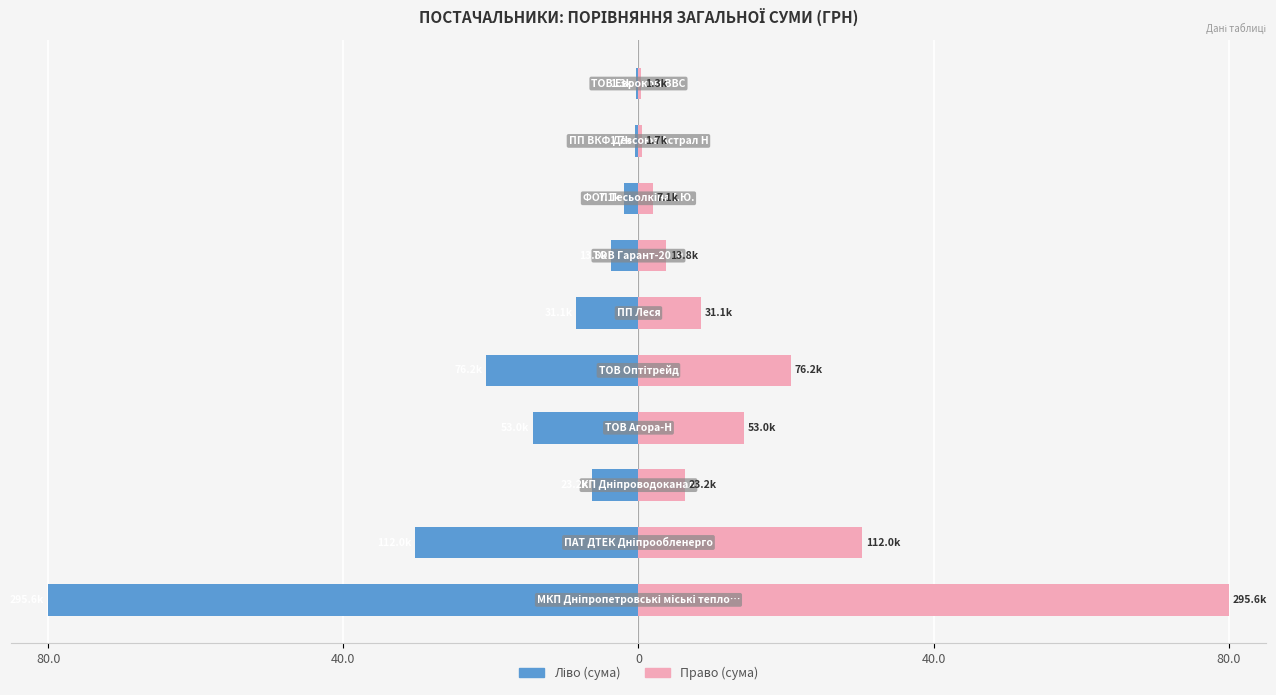

The СУМА (ГРН) (right) series shows 0.1 at 8. True or false?

False